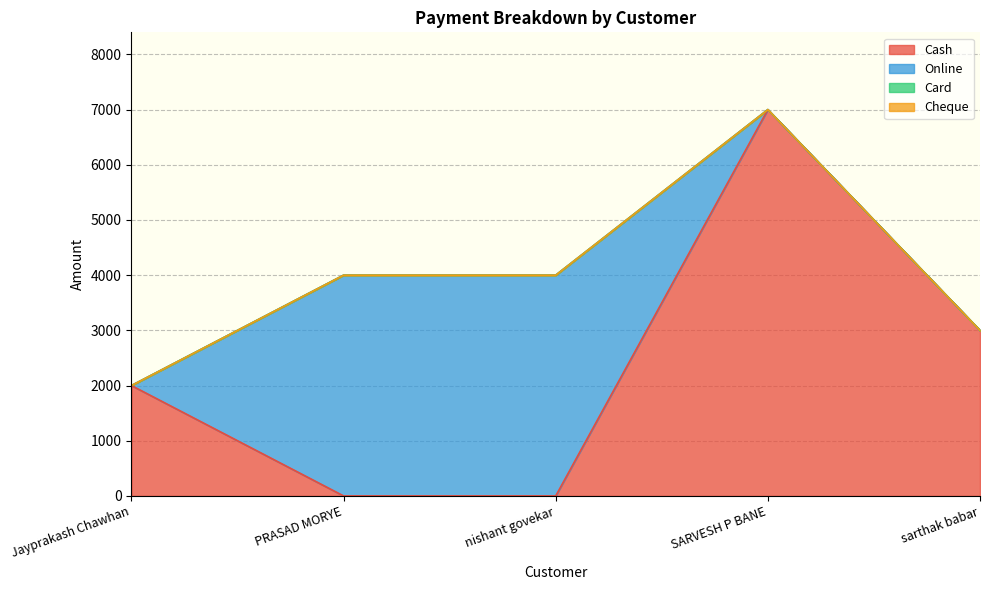

Between PRASAD MORYE and Jayprakash Chawhan, which is larger?

Jayprakash Chawhan